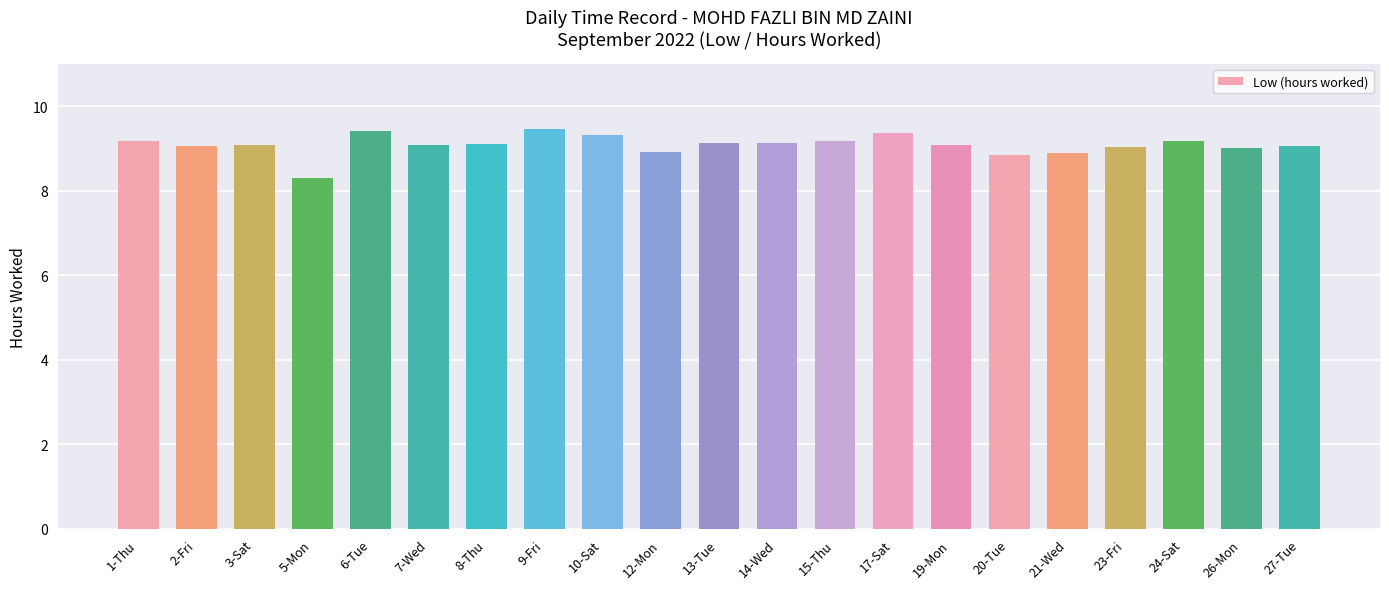

What is the sum of all values?

190.8